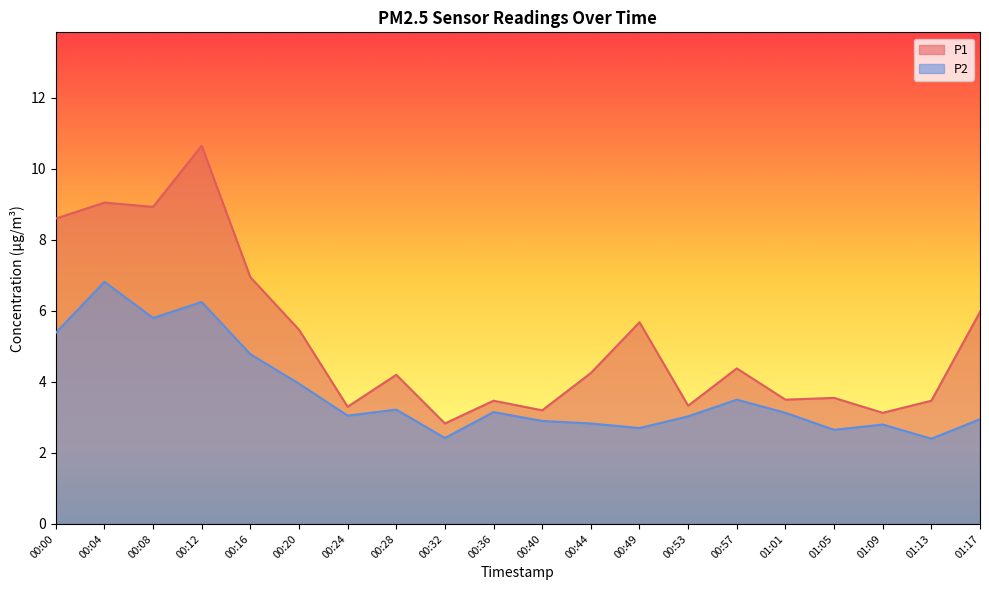

What position from the left is 01:17?

20